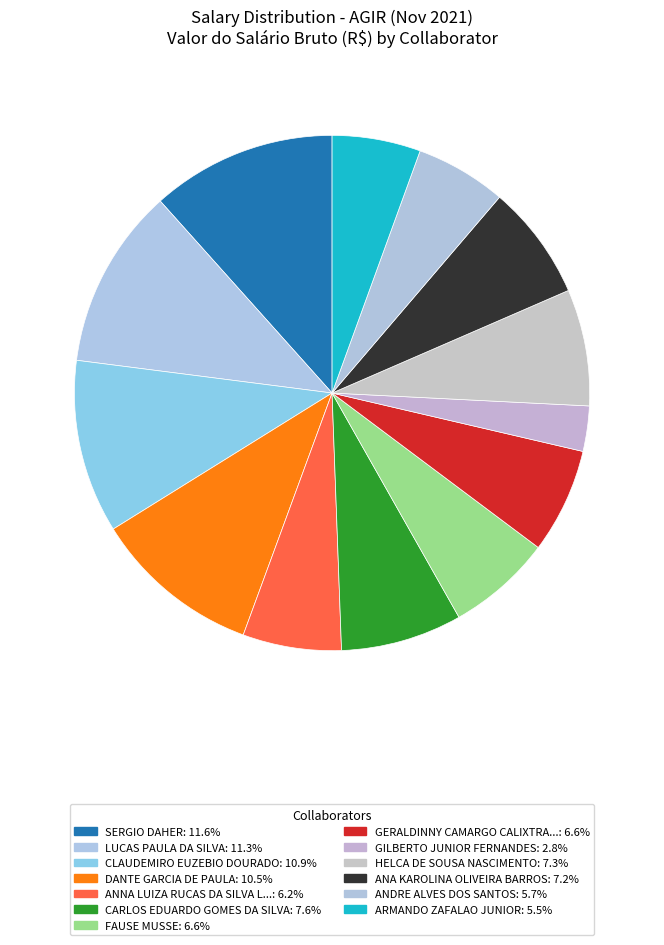

How many slices are in this pie chart?

13